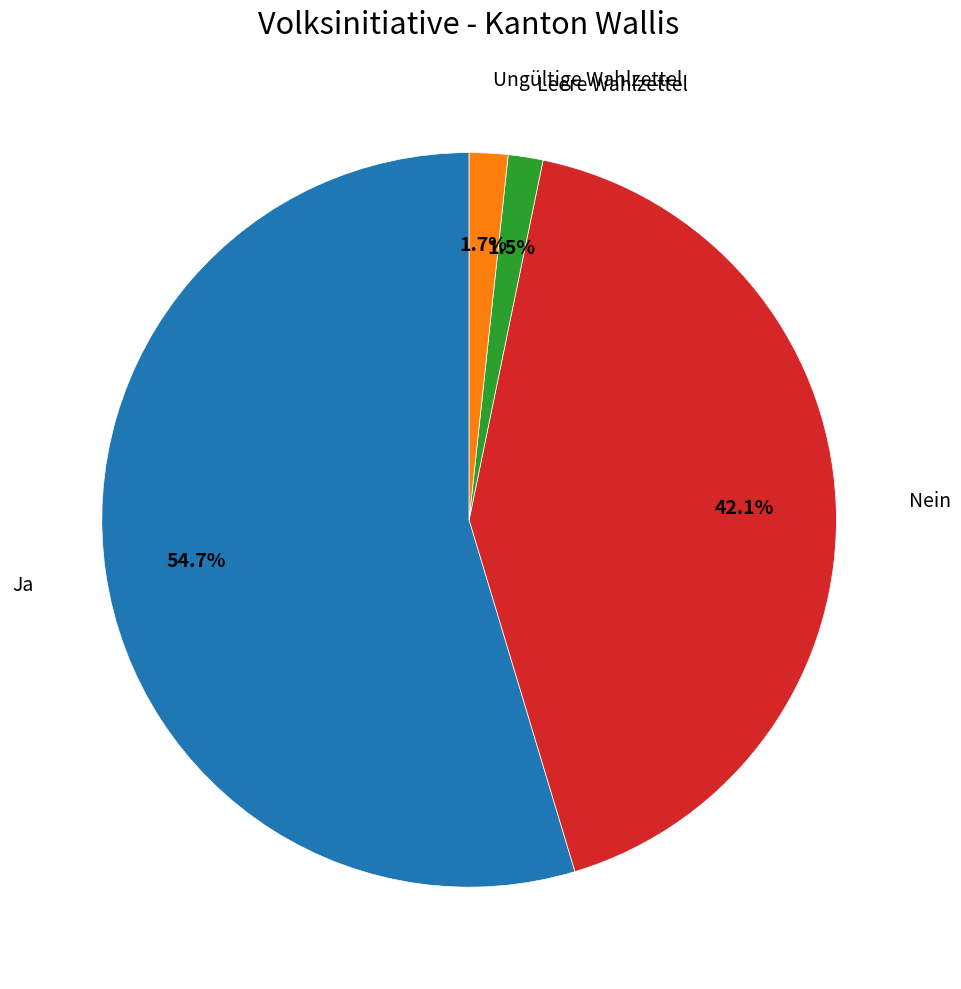

Which category accounts for the majority?

Ja